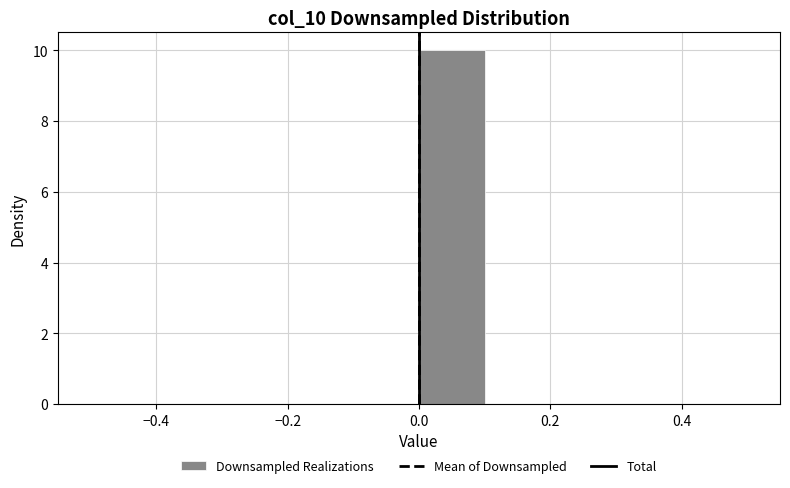

Reading left to right, transcribe this chart: for each bar, give the range it covers on the x-axis and its height. The values are not printed on the chart, so give them approximately, as read against the axis.

-0.5 to -0.4: 0
-0.4 to -0.3: 0
-0.3 to -0.2: 0
-0.2 to -0.1: 0
-0.1 to 0.0: 0
0.0 to 0.1: 10
0.1 to 0.2: 0
0.2 to 0.3: 0
0.3 to 0.4: 0
0.4 to 0.5: 0